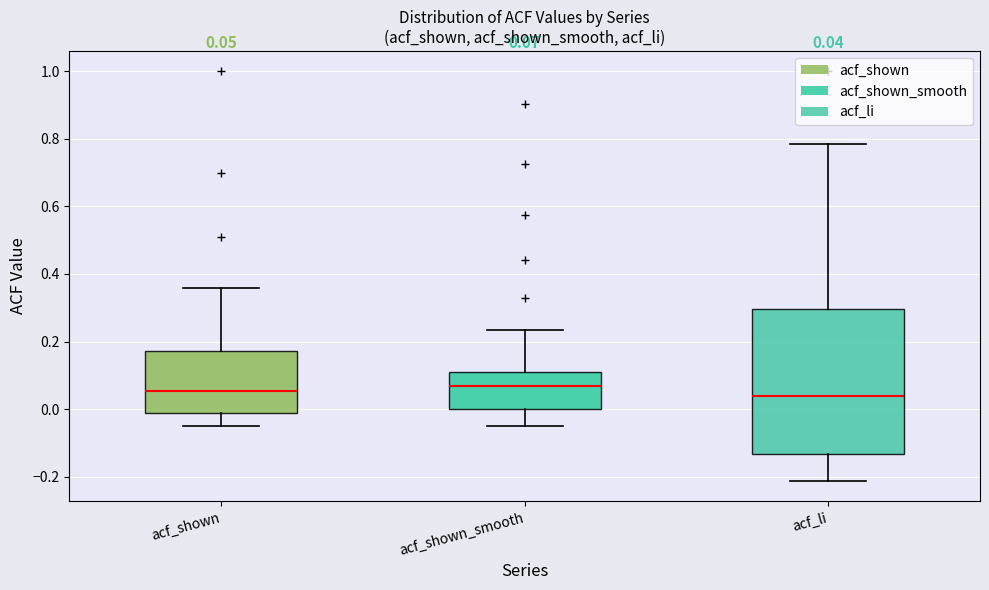

Comparing the boxes themselves (not the whiskers), which one is the tallest?

acf_li